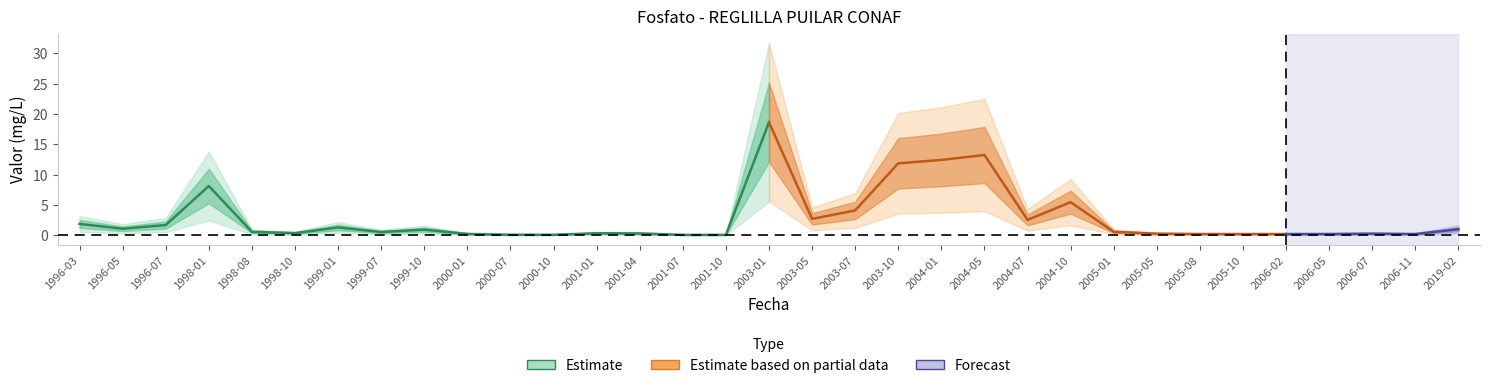

What position from the right is 2006-05?

4